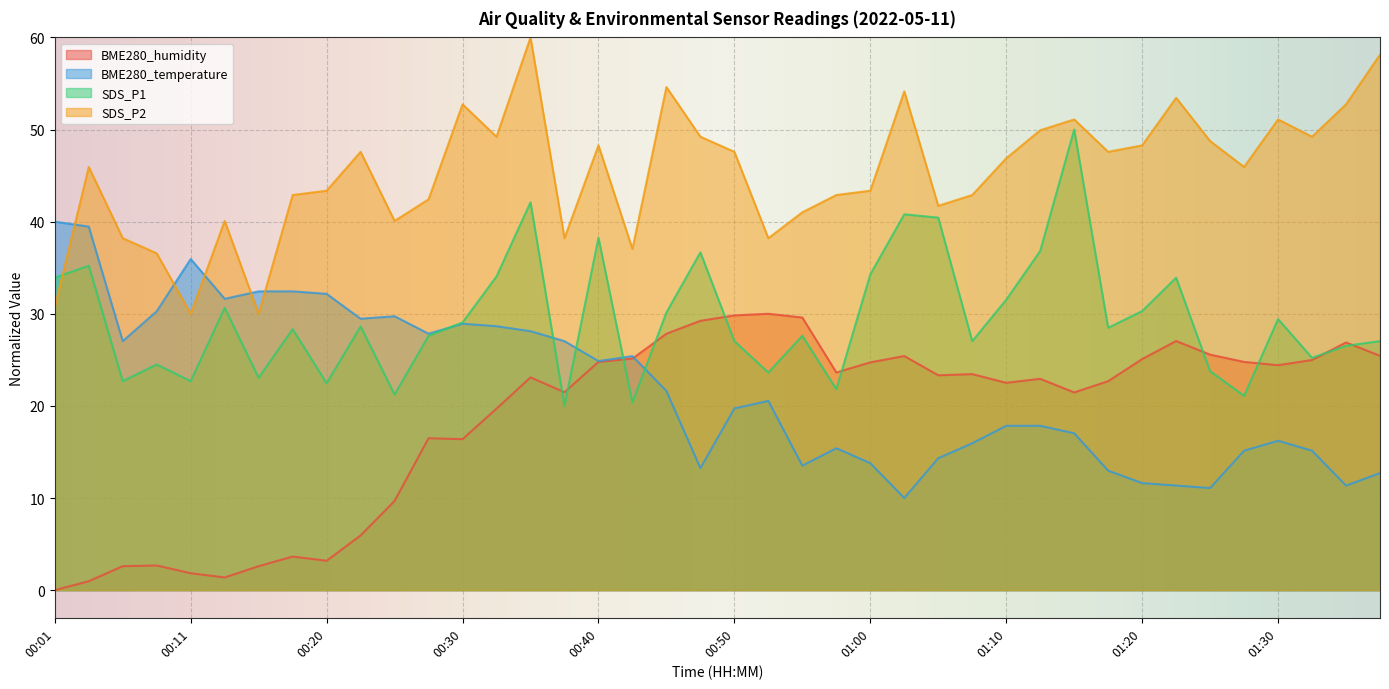

Reading left to right, transcribe all the data shown in this chart.

BME280_humidity: 00:01=0.0	00:03=1.0	00:06=2.6	00:08=2.7	00:11=1.8	00:13=1.4	00:16=2.6	00:18=3.6	00:20=3.2	00:23=5.9	00:25=9.7	00:28=16.5	00:30=16.4	00:33=19.7	00:35=23.1	00:37=21.5	00:40=24.8	00:42=25.1	00:45=27.8	00:47=29.2	00:50=29.8	00:52=30.0	00:55=29.6	00:58=23.6	01:00=24.7	01:03=25.4	01:05=23.3	01:08=23.4	01:10=22.5	01:13=22.9	01:15=21.5	01:17=22.7	01:20=25.1	01:23=27.0	01:25=25.6	01:28=24.8	01:30=24.4	01:32=25.0	01:35=26.9	01:38=25.4
BME280_temperature: 00:01=40.0	00:03=39.5	00:06=27.0	00:08=30.3	00:11=35.9	00:13=31.6	00:16=32.4	00:18=32.4	00:20=32.2	00:23=29.5	00:25=29.7	00:28=27.8	00:30=28.9	00:33=28.6	00:35=28.1	00:37=27.0	00:40=24.9	00:42=25.4	00:45=21.6	00:47=13.2	00:50=19.7	00:52=20.5	00:55=13.5	00:58=15.4	01:00=13.8	01:03=10.0	01:05=14.3	01:08=15.9	01:10=17.8	01:13=17.8	01:15=17.0	01:17=13.0	01:20=11.6	01:23=11.4	01:25=11.1	01:28=15.1	01:30=16.2	01:32=15.1	01:35=11.4	01:38=12.7
SDS_P1: 00:01=33.9	00:03=35.2	00:06=22.7	00:08=24.5	00:11=22.7	00:13=30.7	00:16=23.0	00:18=28.3	00:20=22.5	00:23=28.6	00:25=21.2	00:28=27.6	00:30=29.1	00:33=34.1	00:35=42.1	00:37=20.0	00:40=38.3	00:42=20.4	00:45=30.1	00:47=36.7	00:50=27.0	00:52=23.6	00:55=27.6	00:58=21.8	01:00=34.3	01:03=40.8	01:05=40.4	01:08=27.0	01:10=31.5	01:13=36.8	01:15=50.0	01:17=28.5	01:20=30.3	01:23=33.9	01:25=23.8	01:28=21.1	01:30=29.4	01:32=25.2	01:35=26.5	01:38=27.0
SDS_P2: 00:01=30.7	00:03=45.9	00:06=38.2	00:08=36.6	00:11=30.0	00:13=40.1	00:16=30.0	00:18=42.9	00:20=43.4	00:23=47.6	00:25=40.1	00:28=42.4	00:30=52.7	00:33=49.2	00:35=60.0	00:37=38.2	00:40=48.3	00:42=37.0	00:45=54.6	00:47=49.2	00:50=47.6	00:52=38.2	00:55=41.0	00:58=42.9	01:00=43.4	01:03=54.1	01:05=41.7	01:08=42.9	01:10=46.9	01:13=49.9	01:15=51.1	01:17=47.6	01:20=48.3	01:23=53.4	01:25=48.7	01:28=45.9	01:30=51.1	01:32=49.2	01:35=52.7	01:38=58.1